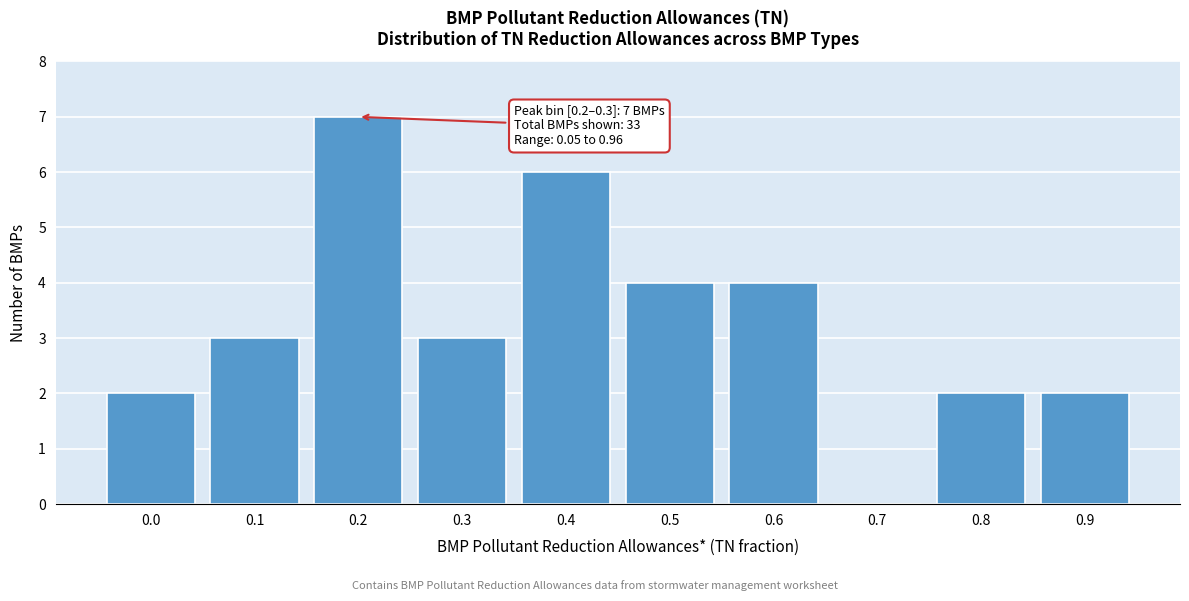

Reading right to left, extract all data points from this chart.

0.9=2	0.8=2	0.7=0	0.6=4	0.5=4	0.4=6	0.3=3	0.2=7	0.1=3	0.0=2